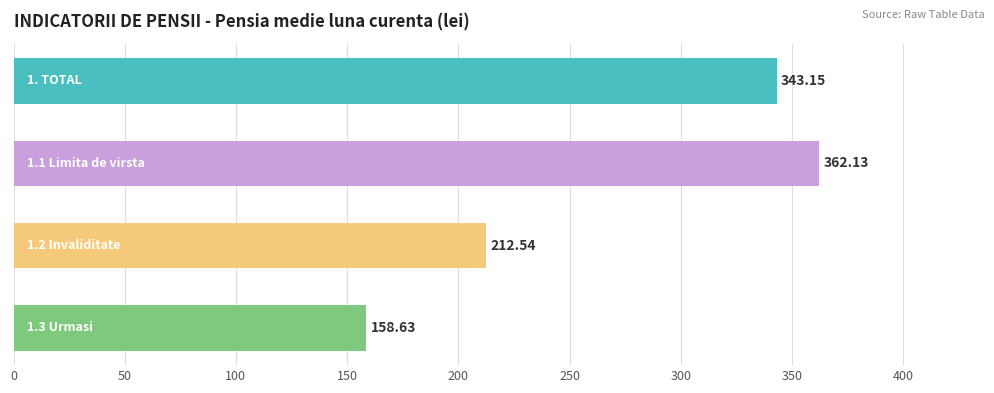

Does the chart contain any negative values?

No